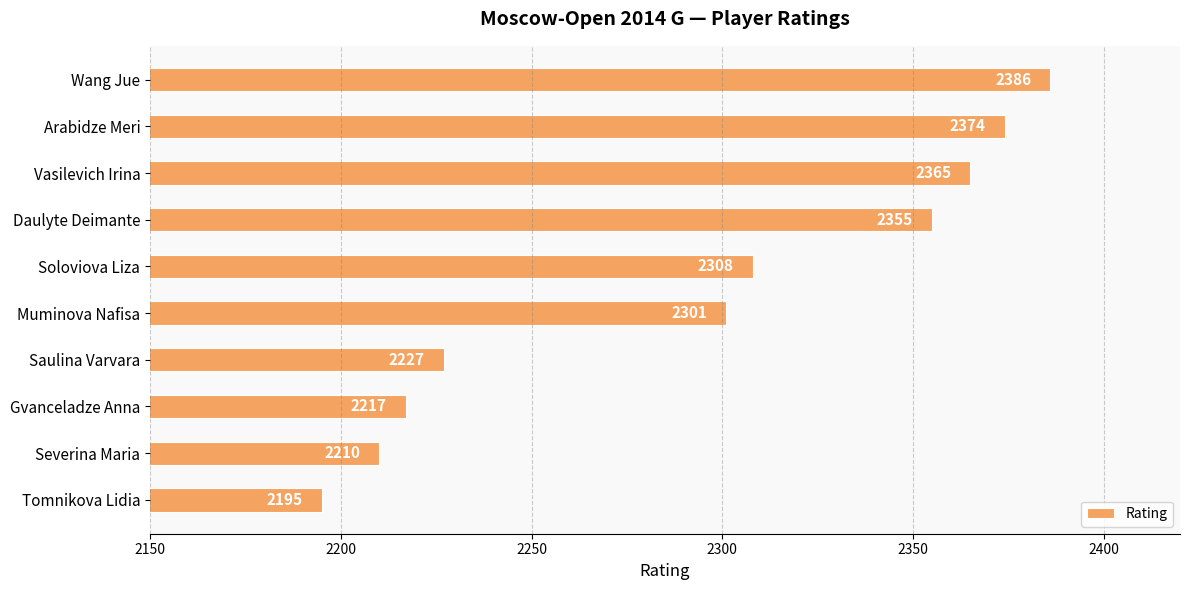

What is the ratio of the value at Soloviova Liza to the value at Arabidze Meri?

1.0